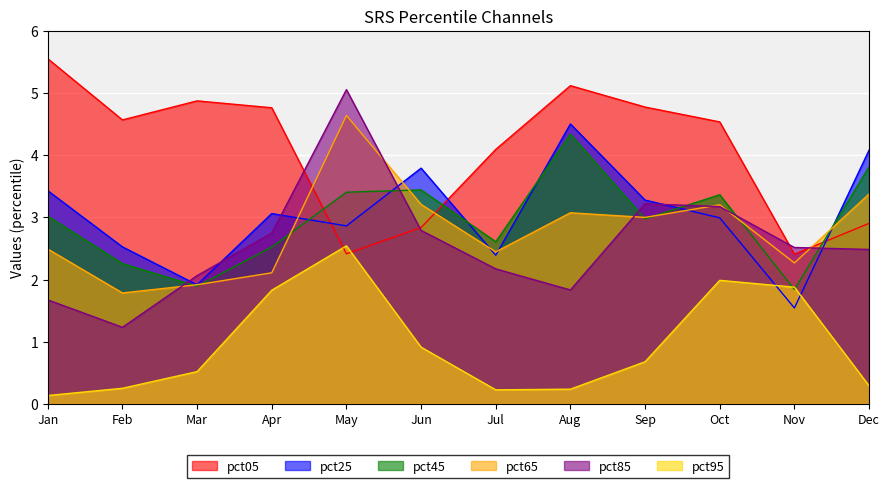

What is the spread (max minus min) of values at Jan?

5.4